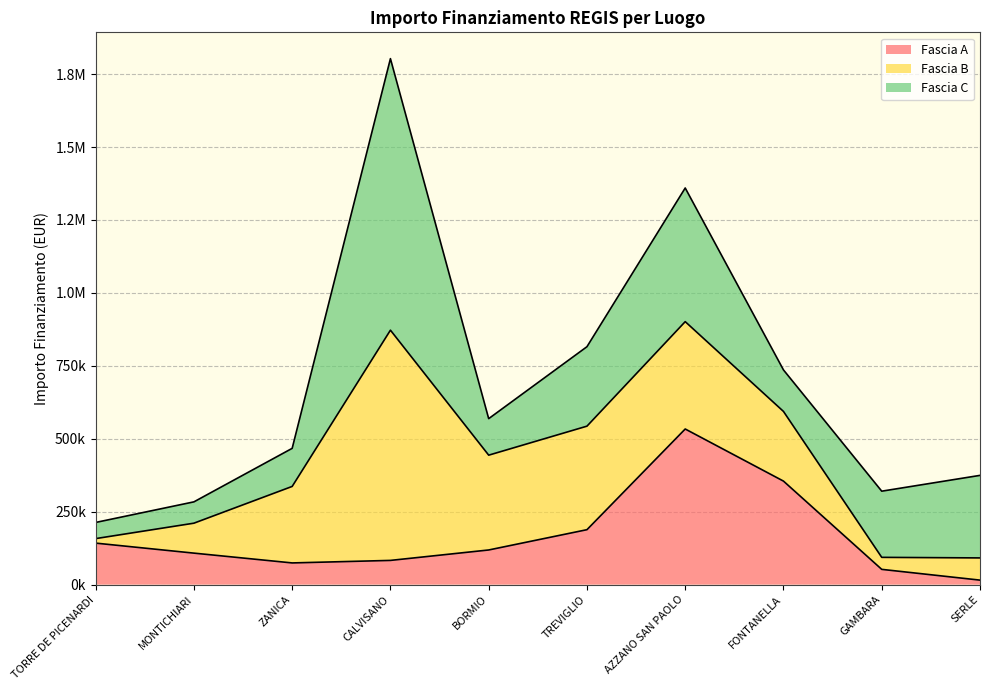

What is the value of the Fascia A point at the 7th from the left?

533520.0